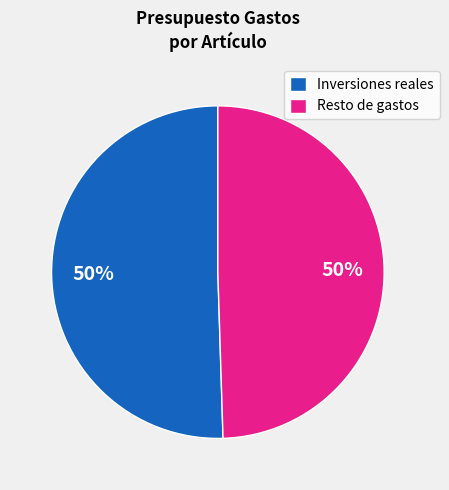

What percentage is the Inversiones reales slice, to the nearest percent?

50%